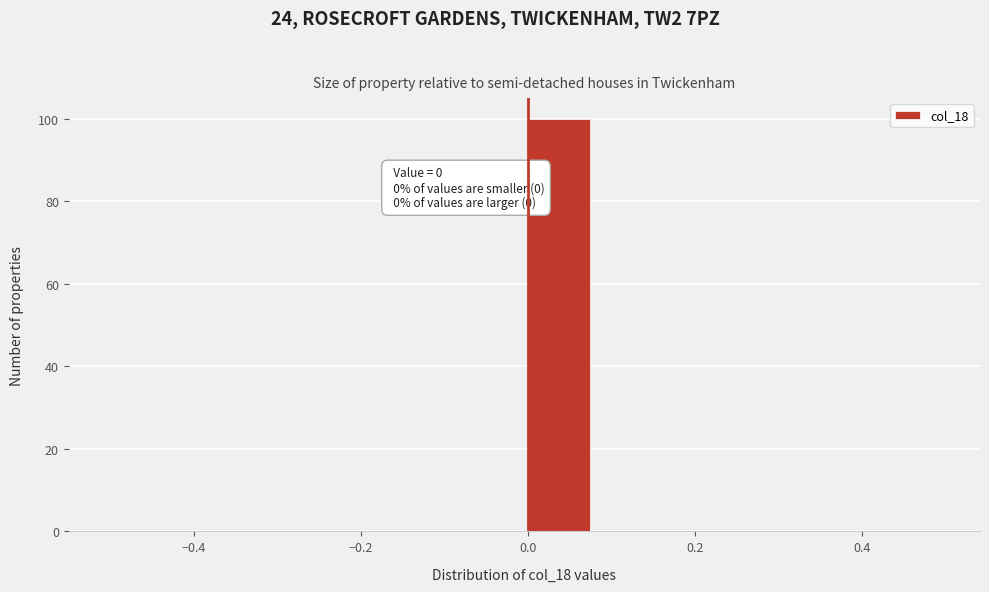

Which range on the x-axis has the tallest bar?

0.00 to 0.08